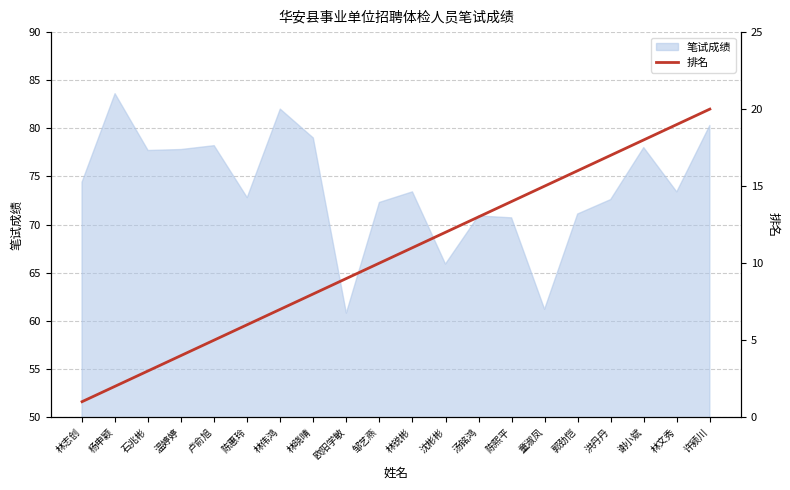

The value of 笔试成绩 at 沈彬彬 is 19.5. True or false?

False